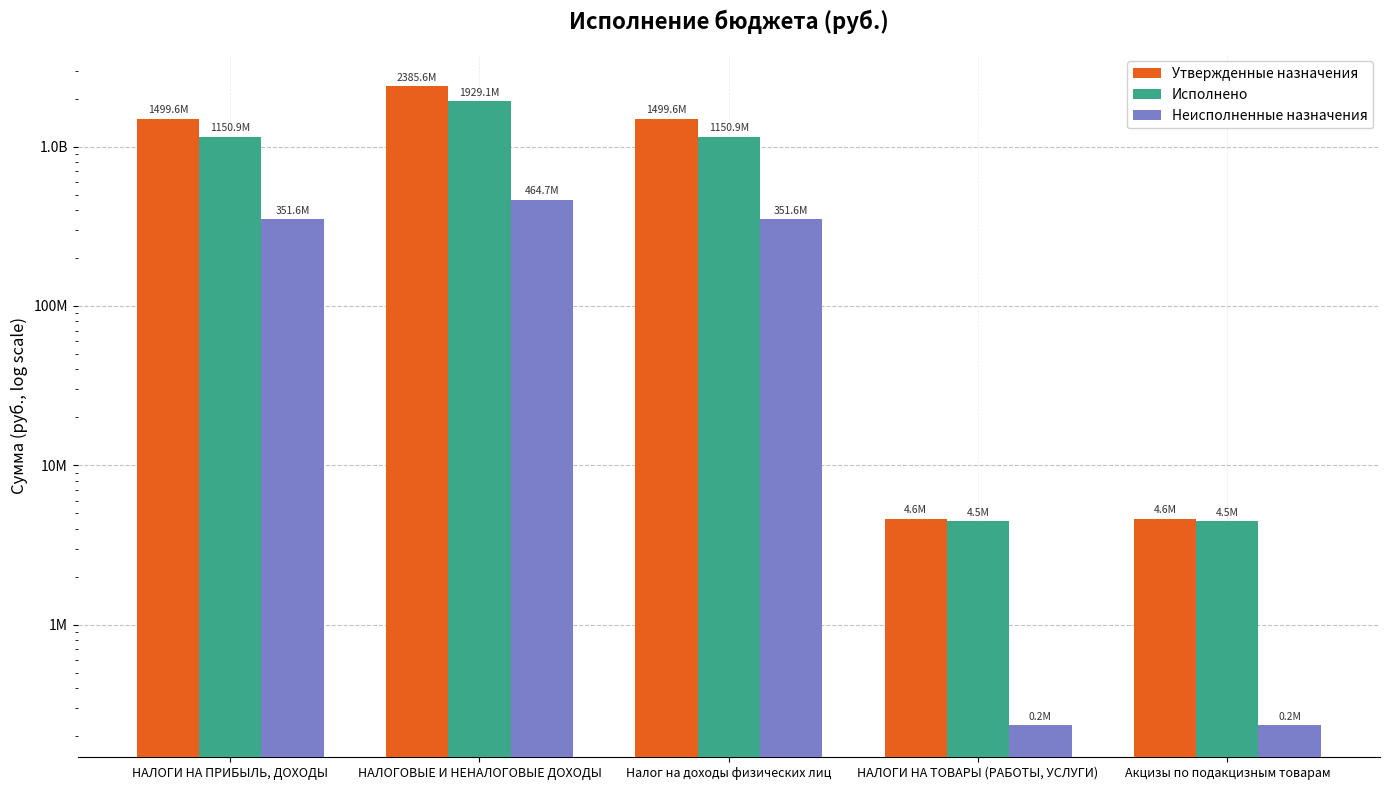

Which category has the highest value in the Неисполненные назначения series?

НАЛОГОВЫЕ И НЕНАЛОГОВЫЕ ДОХОДЫ